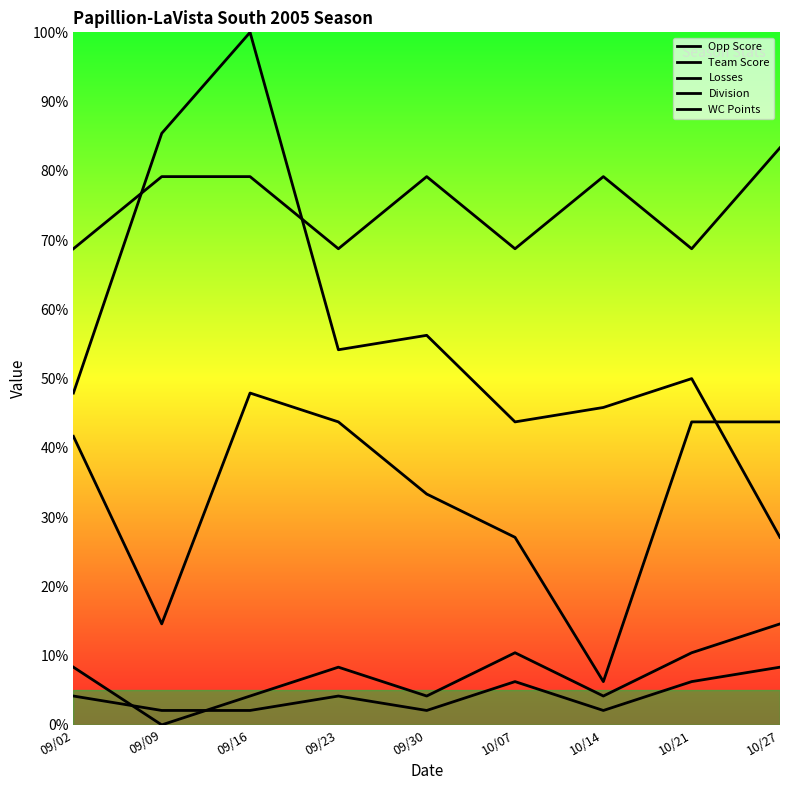

At how many categories does at least one series exceed 84?

2